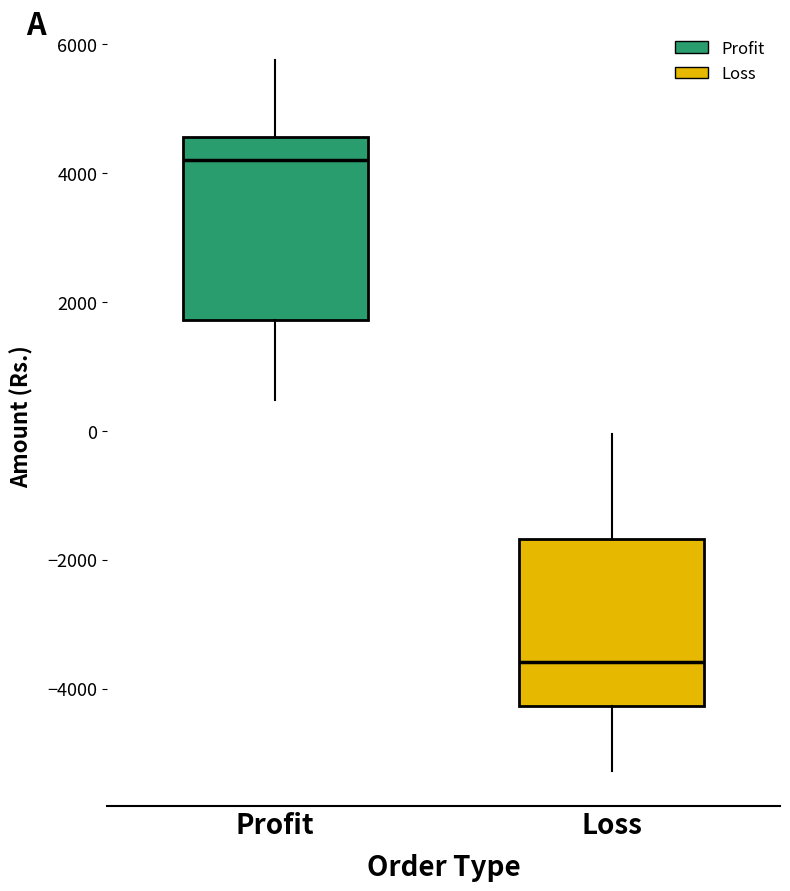

Reading left to right, transcribe this box plot: for each box, give where its median line is, the range the box spans, and where its two whiskers end, as read against the y-axis. The values are not printed on the chart, so give them approximately, as read against the axis.

Profit: median 4200, box 1800 to 4600, whiskers 400 to 5800
Loss: median -3600, box -4200 to -1600, whiskers -5200 to 0